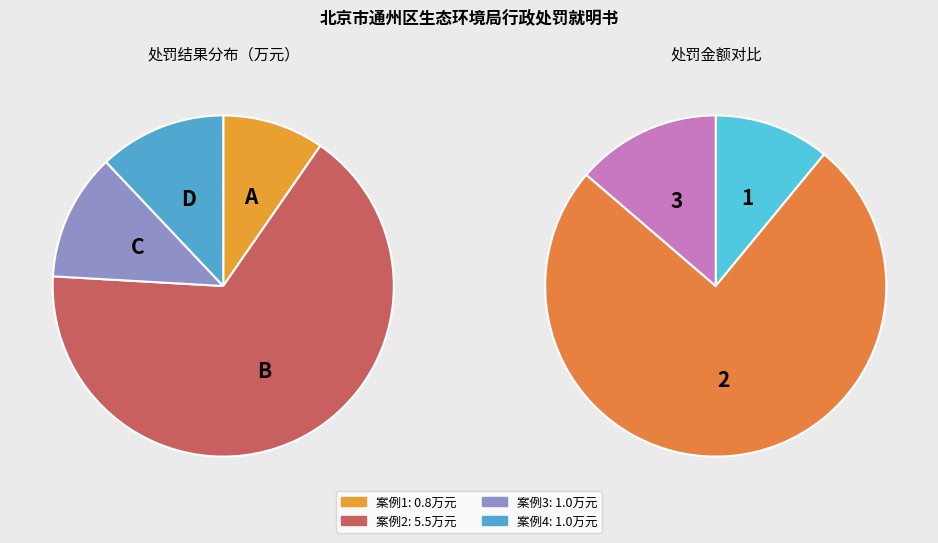

Count the number of slices in the pie.

4